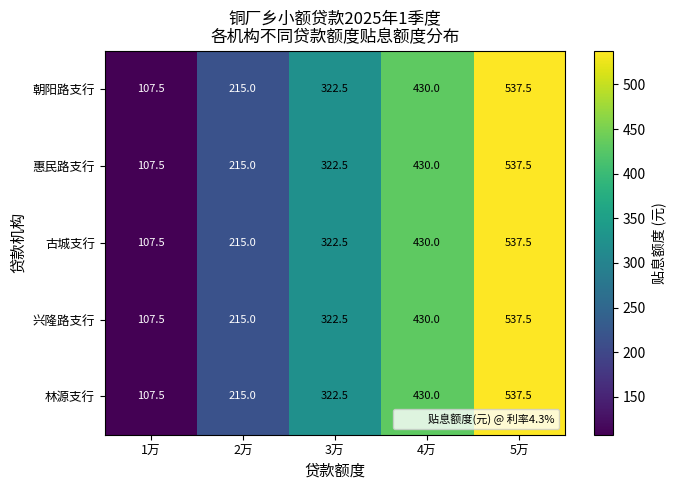

Rank the categories by 古城支行 value from lowest to highest.

1万, 2万, 3万, 4万, 5万